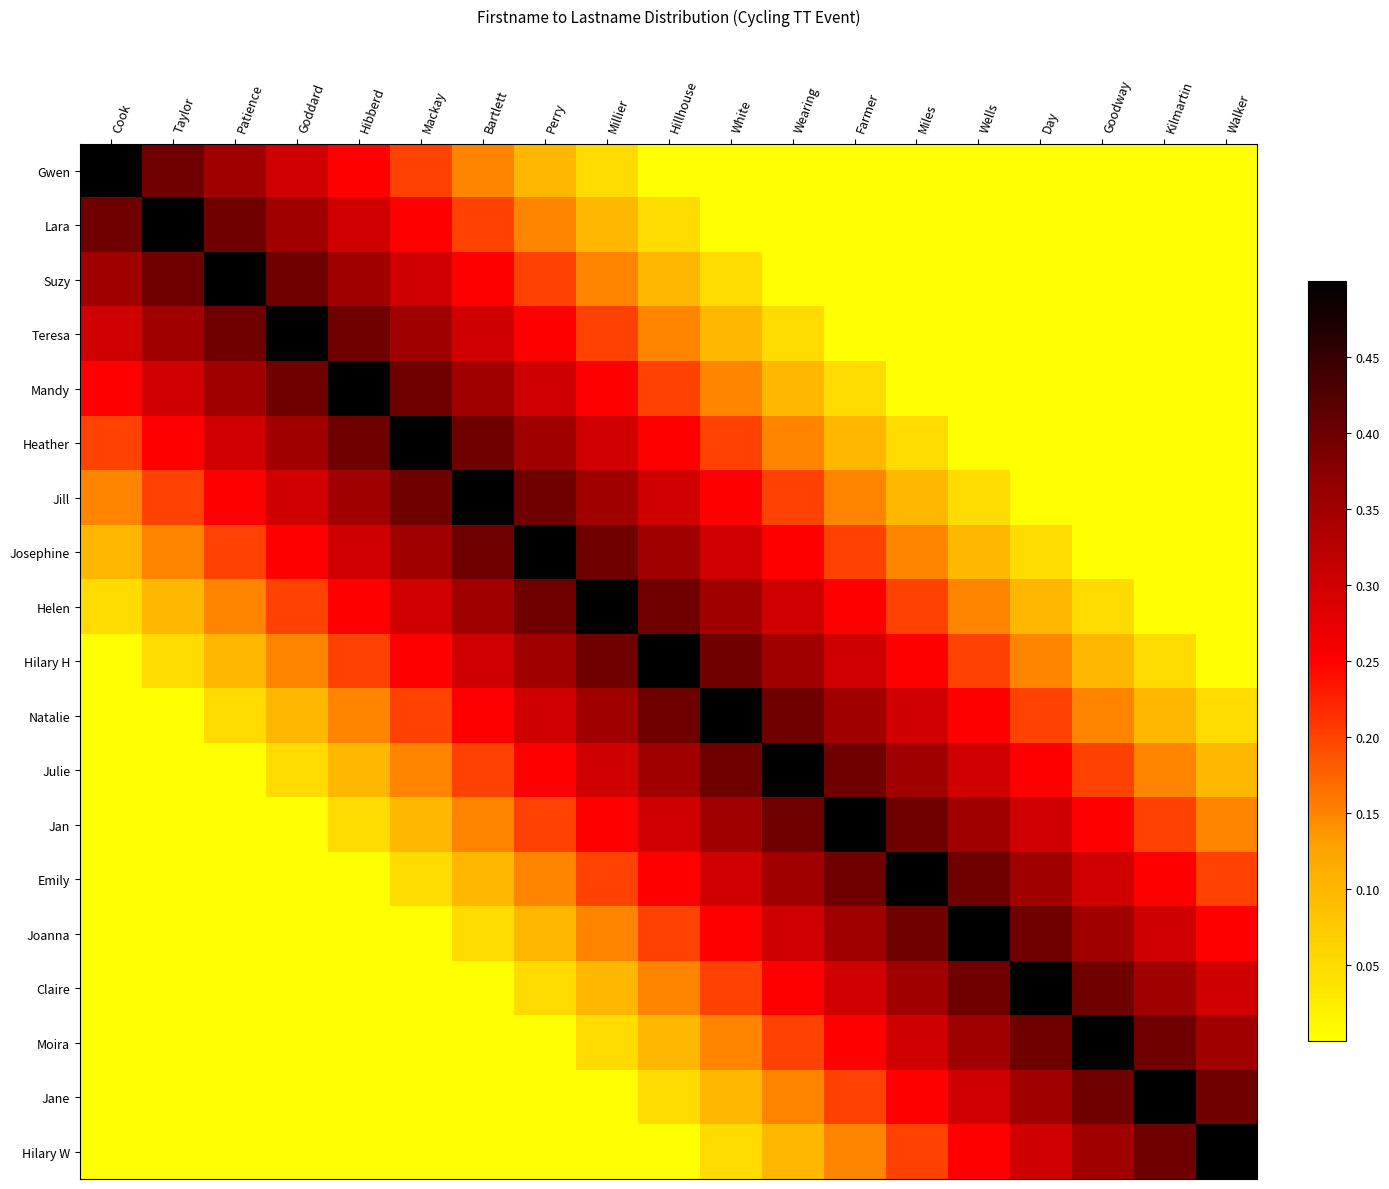

How many data points does each series have?

19